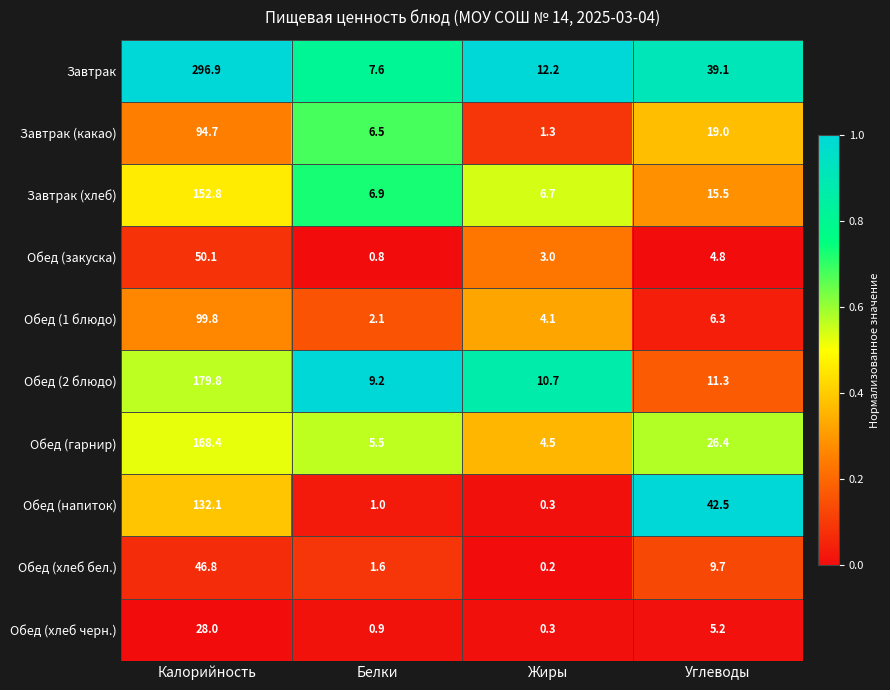

Rank the categories by Обед (напиток) value from highest to lowest.

Калорийность, Углеводы, Белки, Жиры